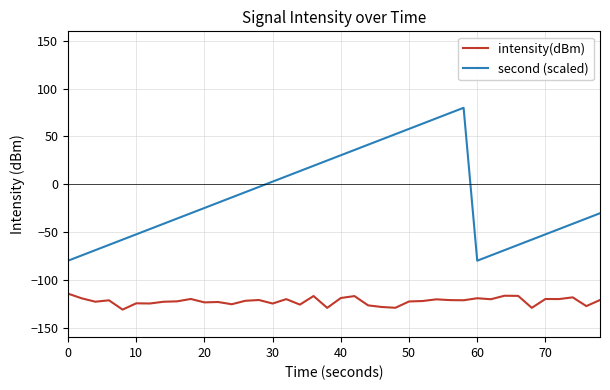

Which series has the largest range (max minus min)?

second (scaled)